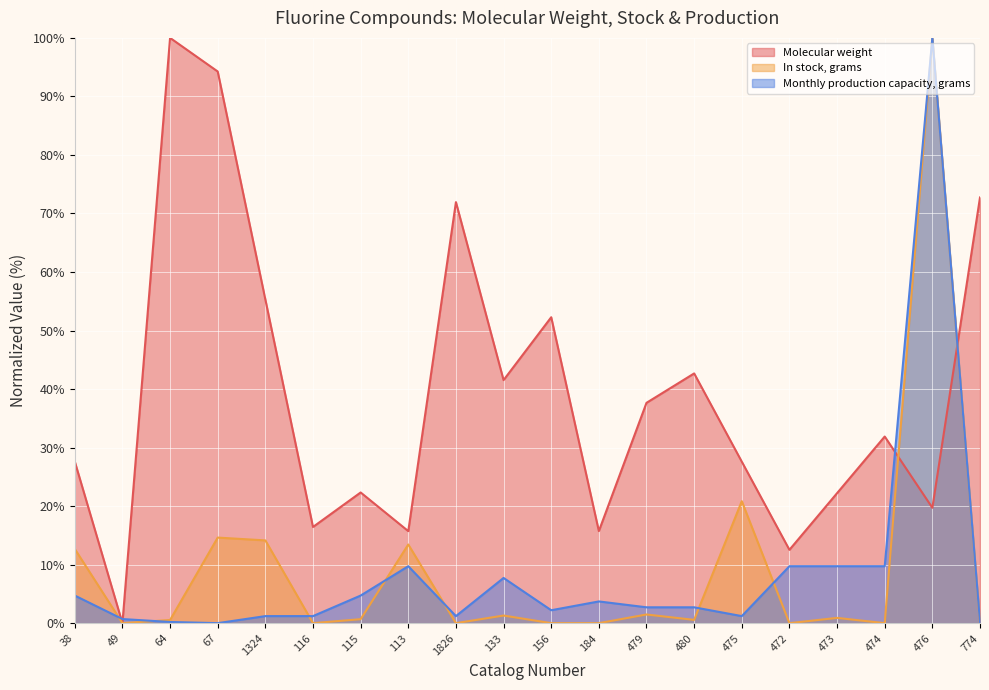

What is the sum of all Monthly production capacity, grams values?

173.3